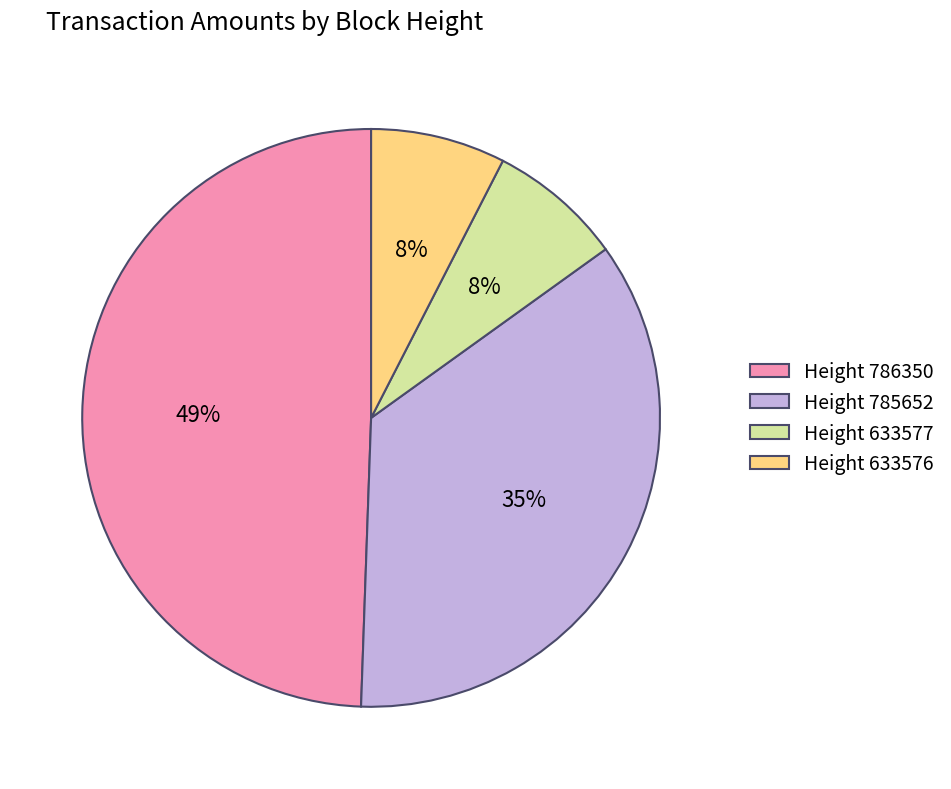

Between Height 785652 and Height 633577, which is larger?

Height 785652